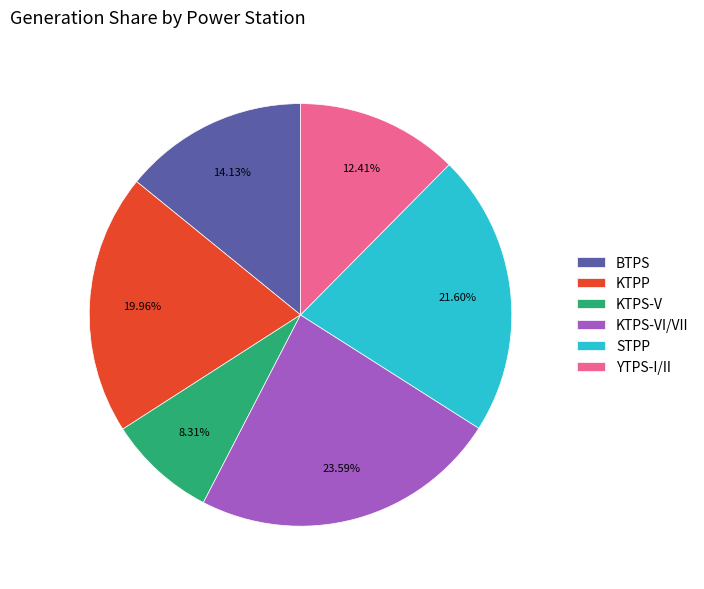

Is there a majority slice in this chart?

No